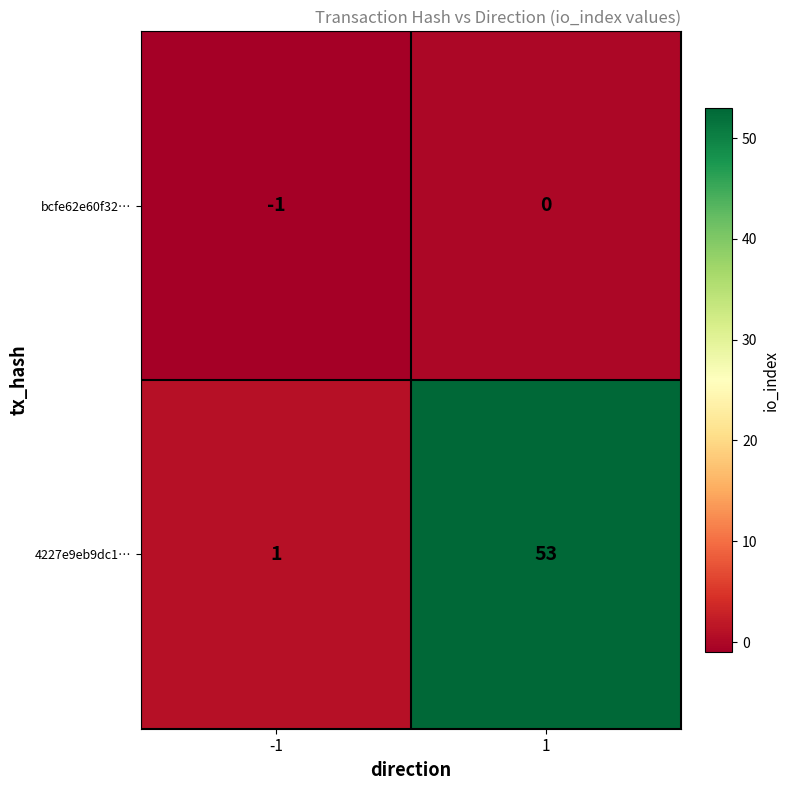

Which series has the widest spread of values?

4227e9eb9dc1…